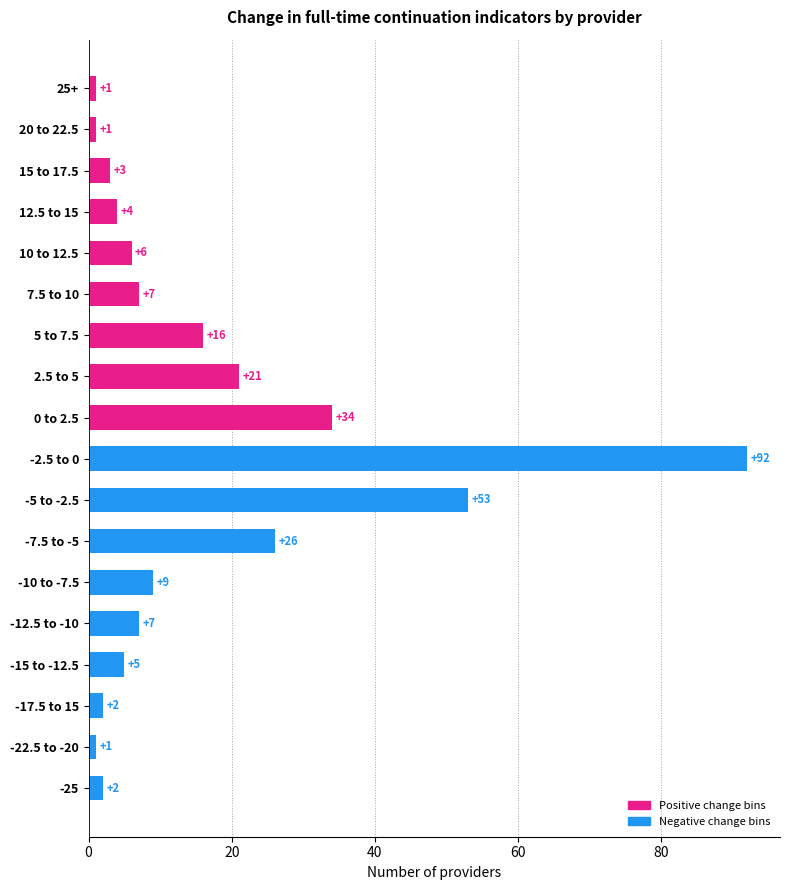

At which label is the value closest to 46?

-5 to -2.5